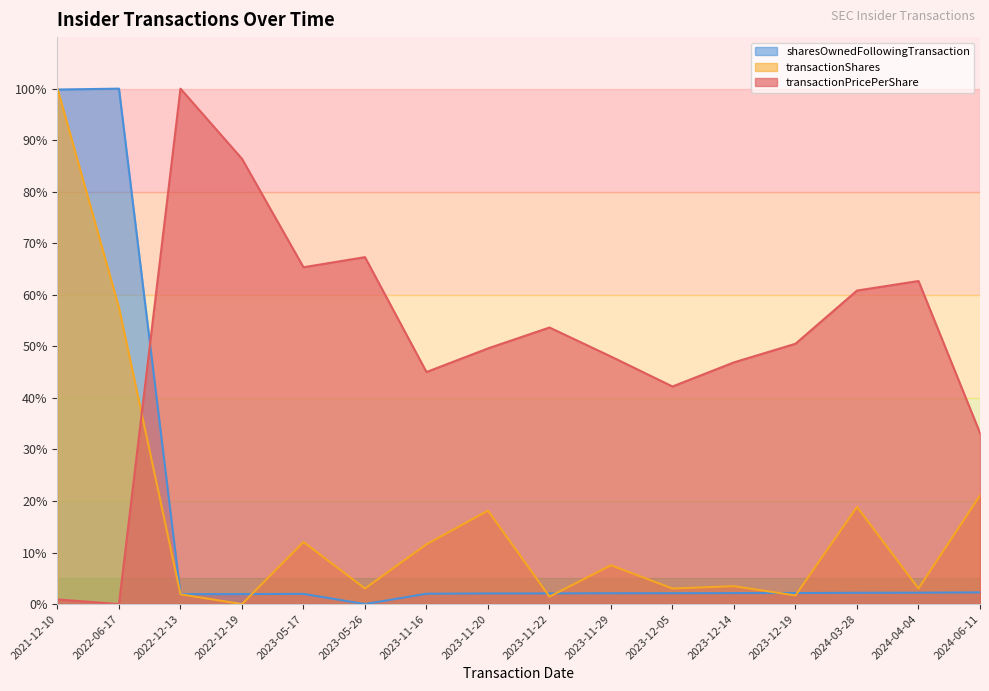

At which label does sharesOwnedFollowingTransaction first exceed 2?

2021-12-10